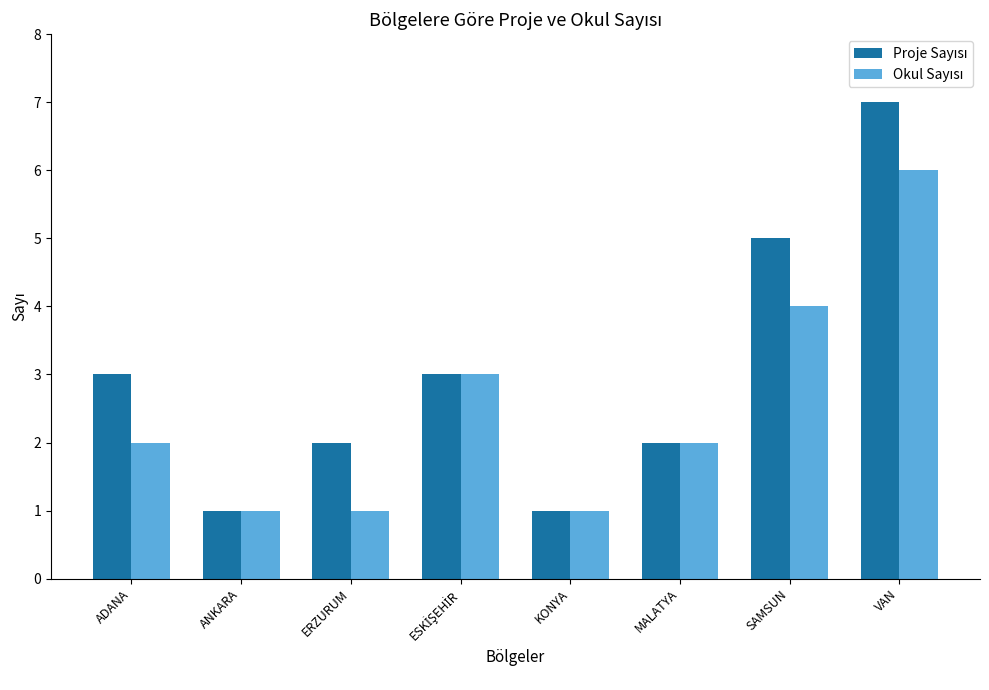

At which category is the sum across all series the highest?

VAN